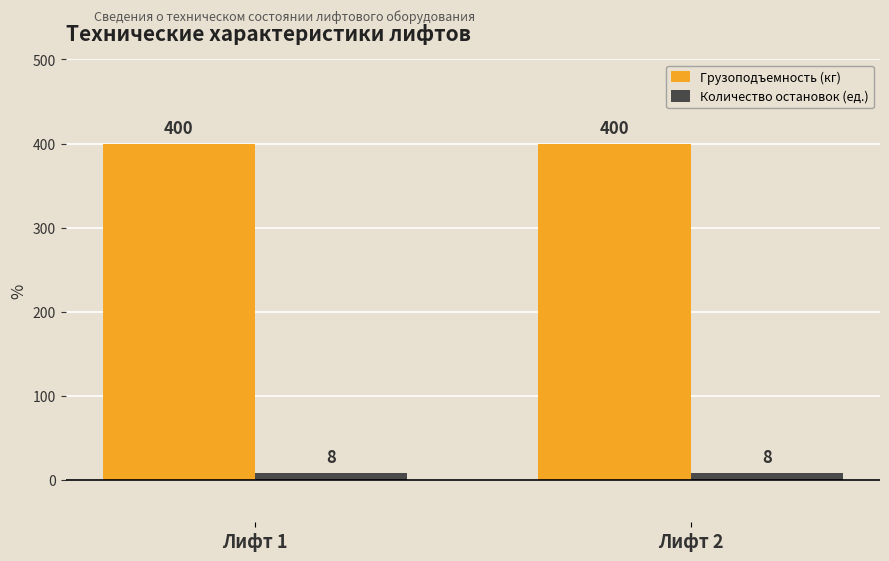

What is the sum of the Грузоподъемность (кг) values at Лифт 2 and Лифт 1?

800